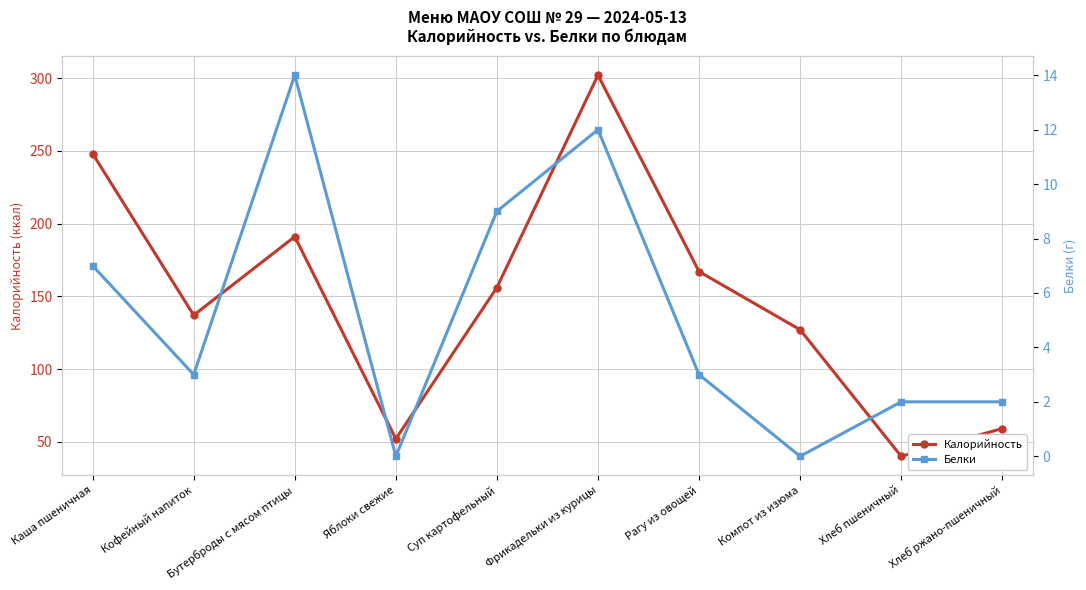

What is the spread (max minus min) of values at Бутерброды с мясом птицы?

177